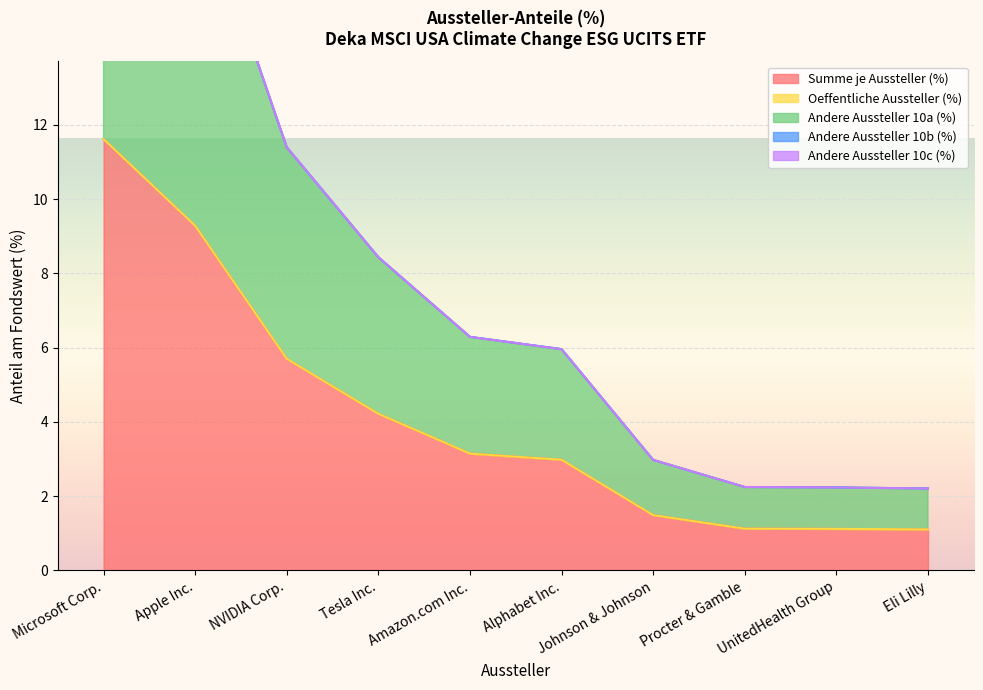

Which series has the largest range (max minus min)?

Summe je Aussteller (%)